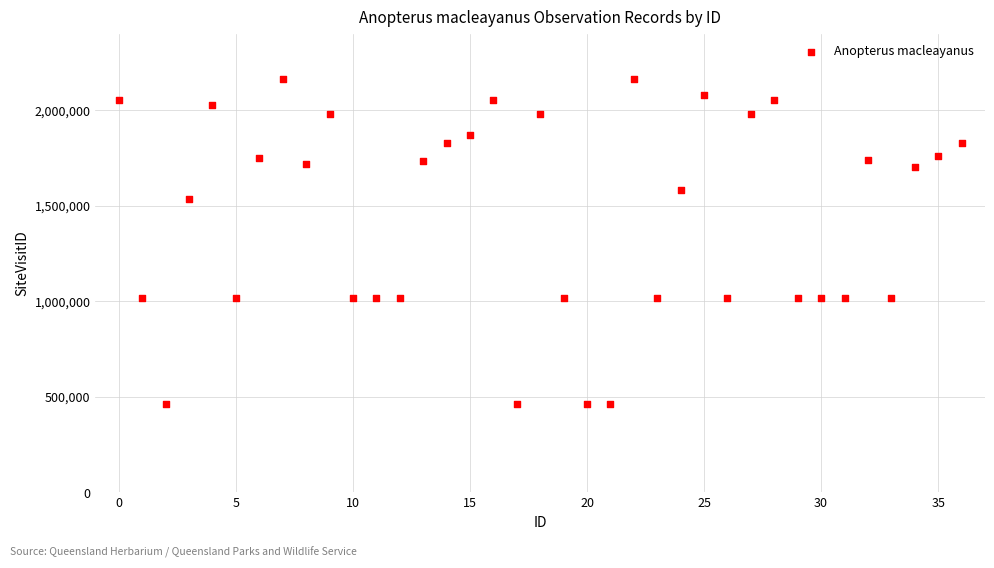

What Y value in the scatter plot is closest to 1311685?

1532719